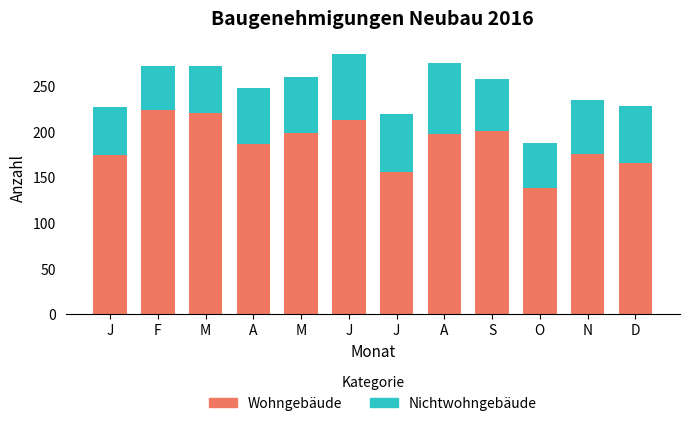

Does the chart contain stacked bars?

Yes